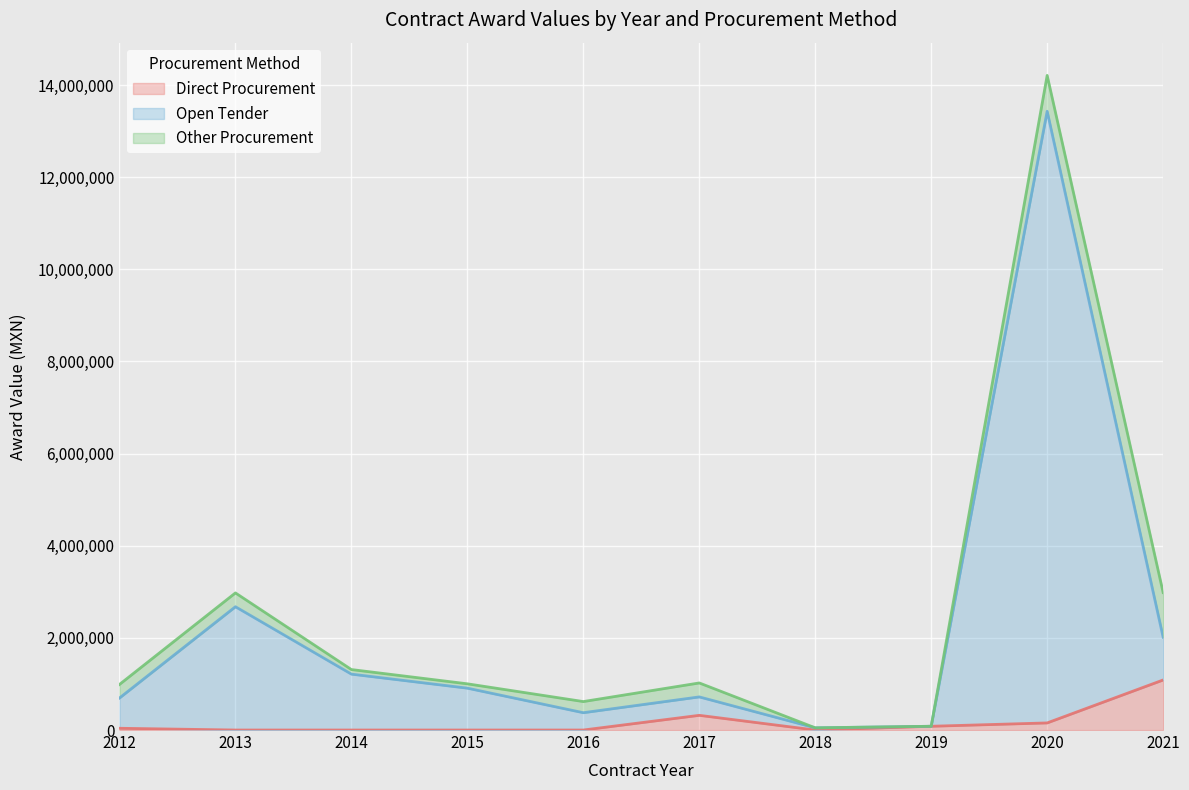

What is the highest value of the open series?

13430081.7